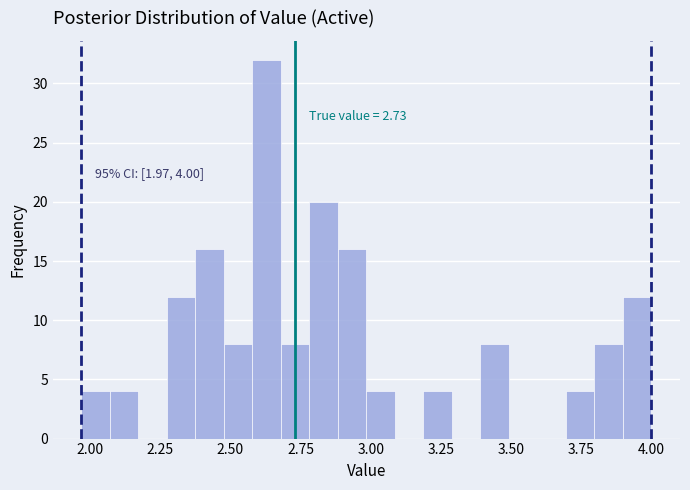

Around what value on the x-axis is the tallest bar? Give the approximate position of its centre, as read against the axis.

2.65